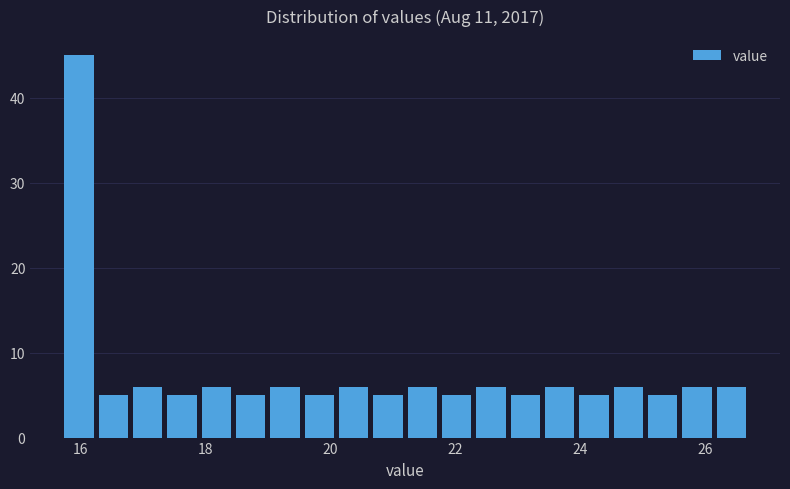

Read against the x-axis, roughly where is the centre of the tallest bar?

16.0